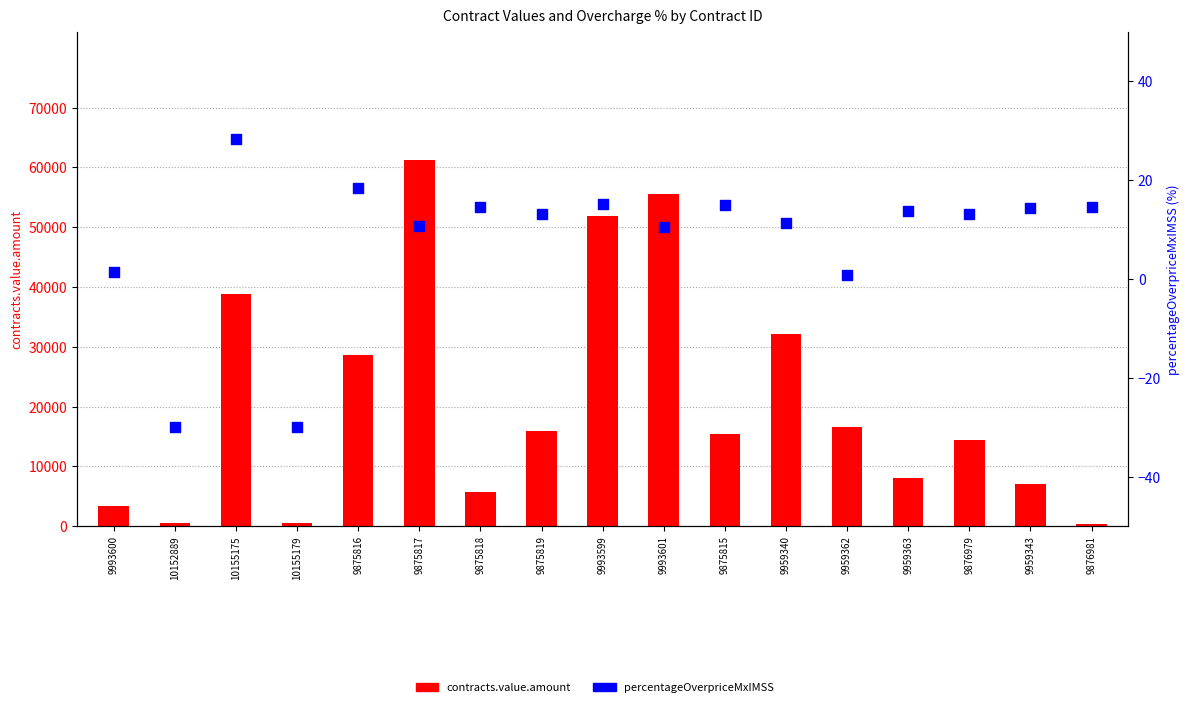

Which series reaches the minimum Y coordinate?

contracts.items.unit.value.percentageOverpriceMxIMSS